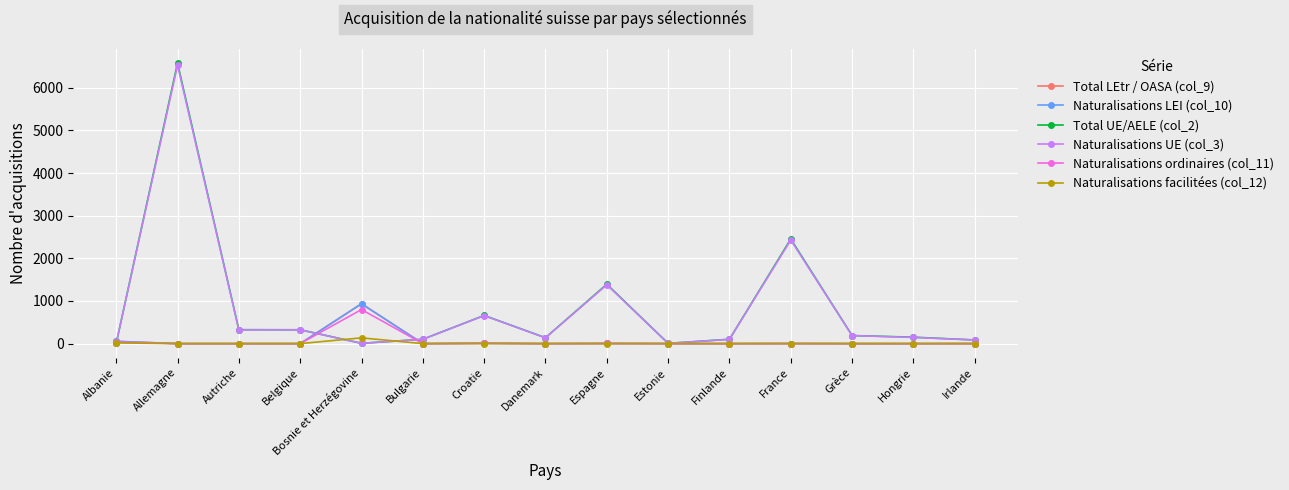

What position from the left is France?

12